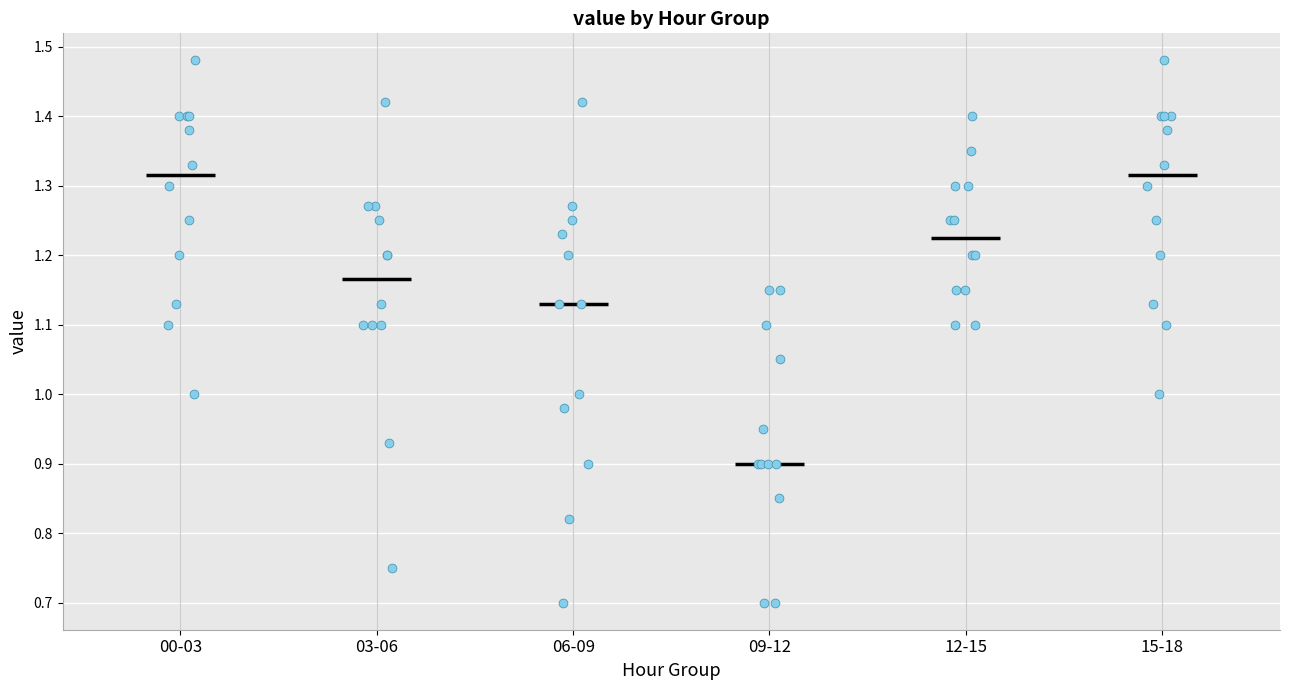

Reading left to right, read every box against the y-axis: the position of its median line, the range the box covers, and the ends of its whiskers. The values are not printed on the chart, so give them approximately, as read against the axis.

00-03: median 1.32, box 1.18 to 1.40, whiskers 1.00 to 1.48
03-06: median 1.17, box 1.10 to 1.26, whiskers 0.93 to 1.42
06-09: median 1.13, box 0.96 to 1.24, whiskers 0.70 to 1.42
09-12: median 0.90, box 0.89 to 1.06, whiskers 0.70 to 1.15
12-15: median 1.23, box 1.15 to 1.30, whiskers 1.10 to 1.40
15-18: median 1.32, box 1.18 to 1.40, whiskers 1.00 to 1.48